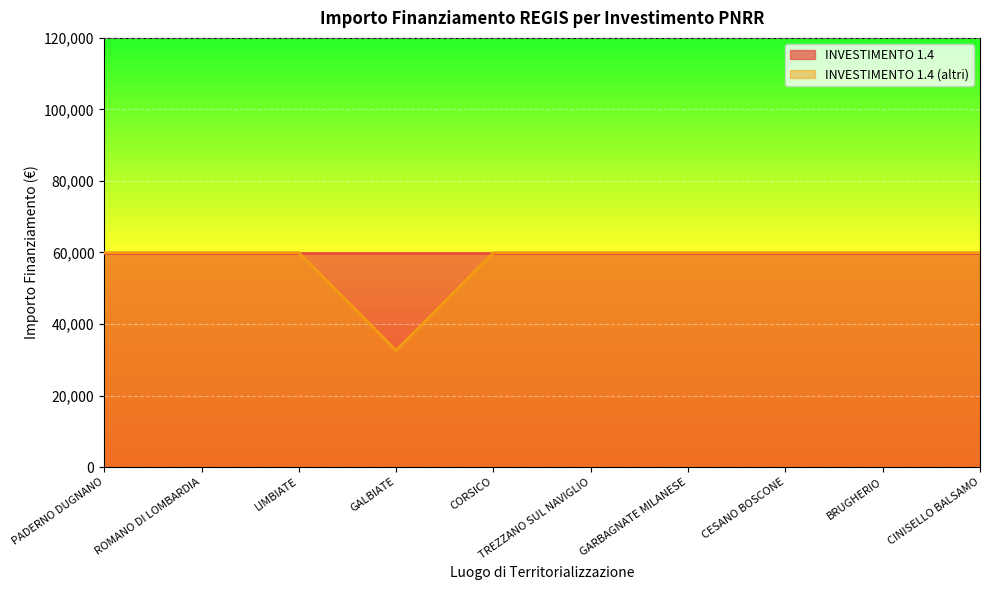

List the labels in order of value, smallest first.

GALBIATE, PADERNO DUGNANO, ROMANO DI LOMBARDIA, LIMBIATE, CORSICO, TREZZANO SUL NAVIGLIO, GARBAGNATE MILANESE, CESANO BOSCONE, BRUGHERIO, CINISELLO BALSAMO